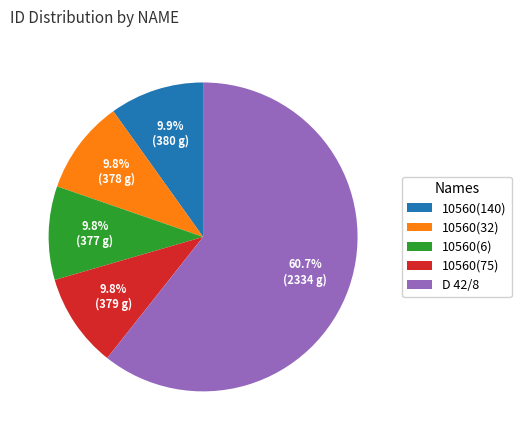

Which category has the biggest portion of the pie?

D 42/8